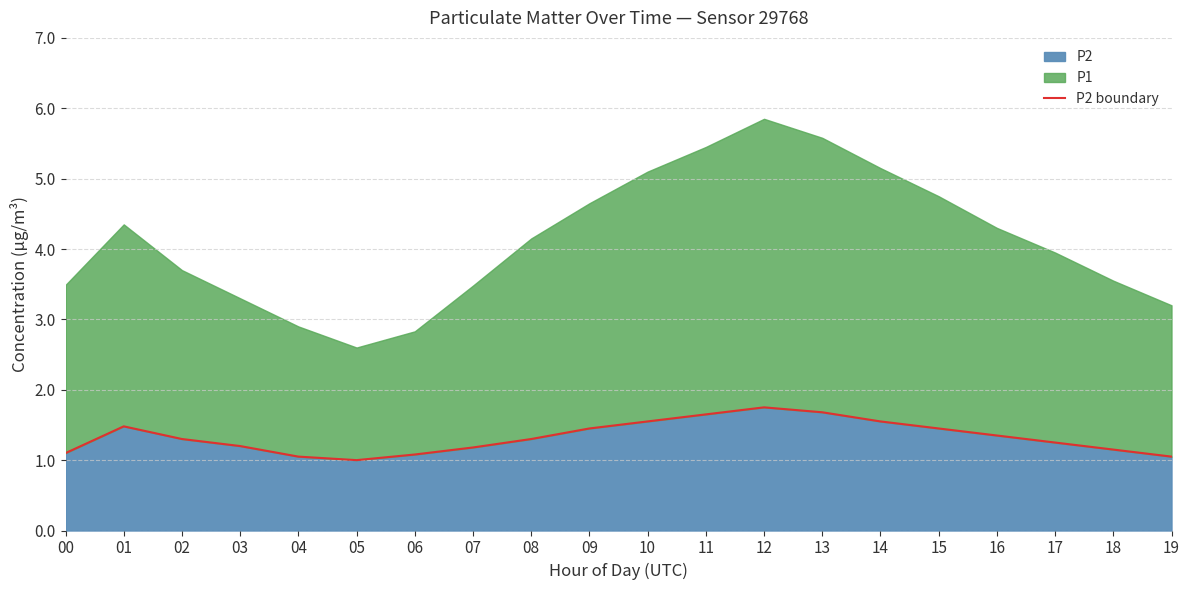

True or false: the data shows 1.2 at 03.

True